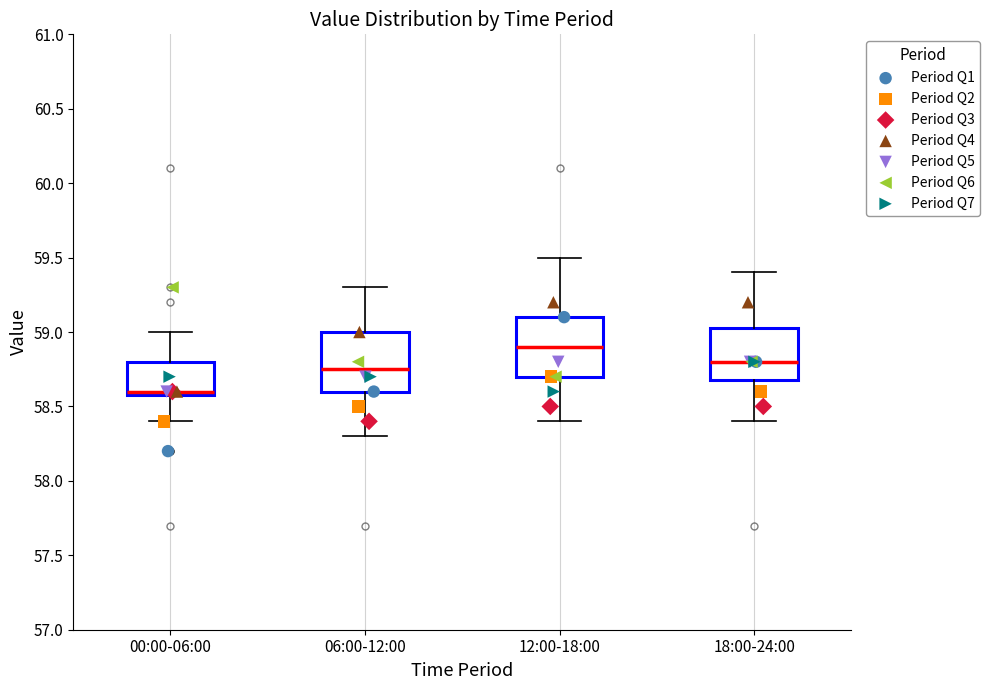

Which box's median line is the highest?

12:00-18:00